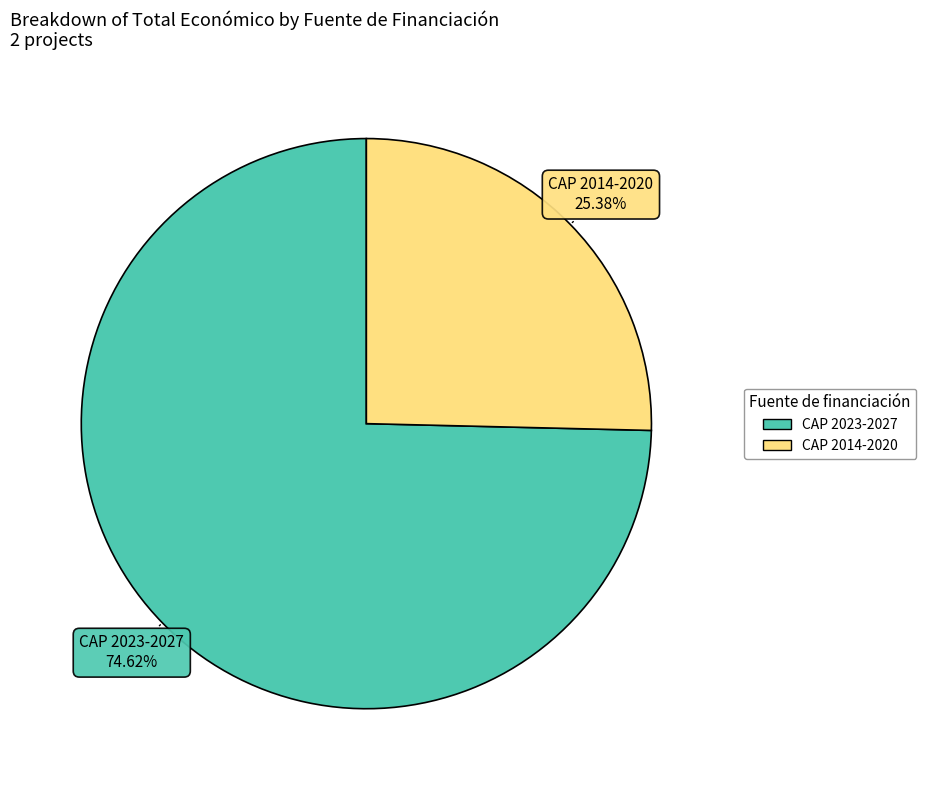

What percentage is NOT represented by CAP 2014-2020?

74.6%